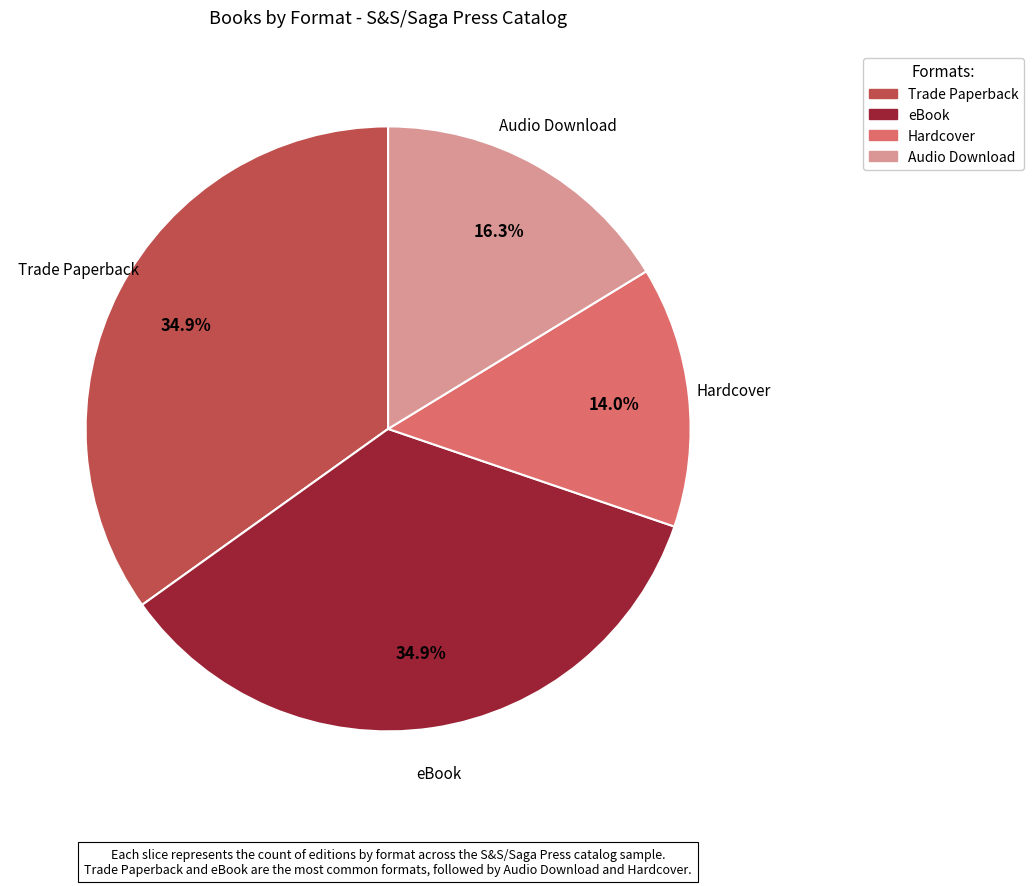

Is it true that Trade Paperback is 49% of the pie?

False